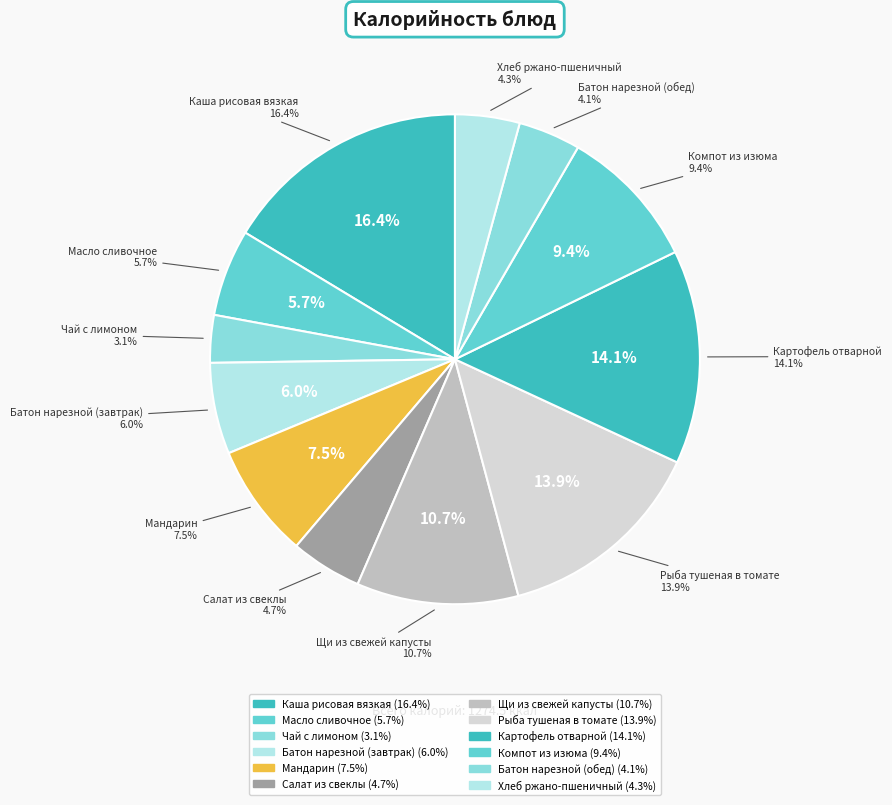

True or false: Щи из свежей капусты accounts for 11% of the total.

True